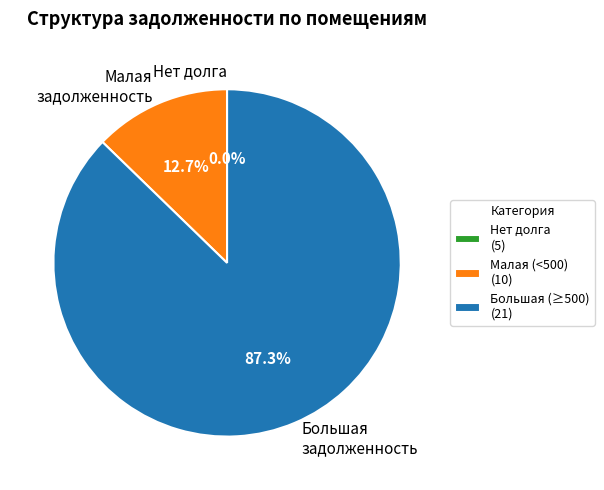

What portion of the pie excludes Малая задолженность?

87.3%